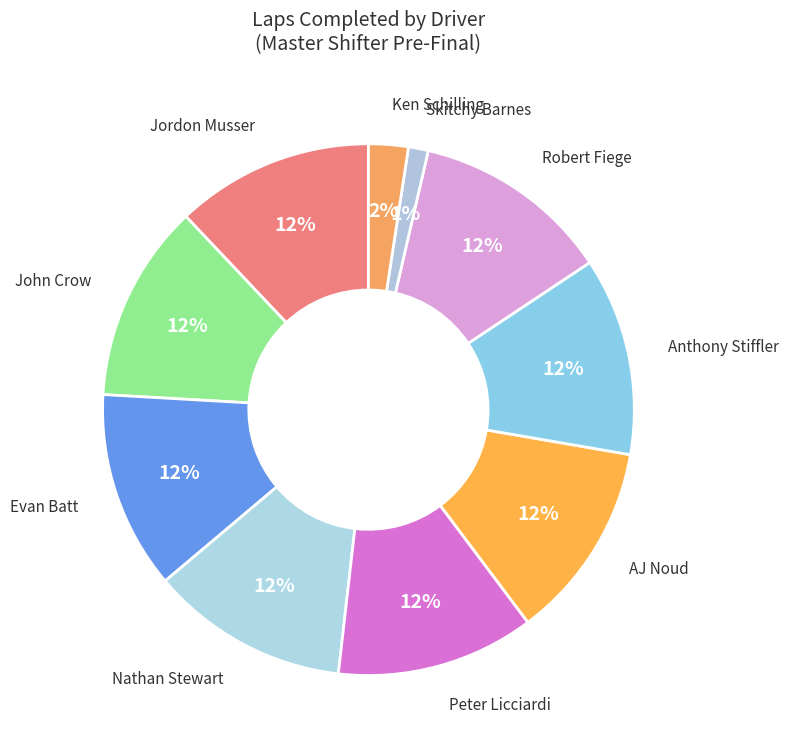

Between Evan Batt and Skitchy Barnes, which is larger?

Evan Batt